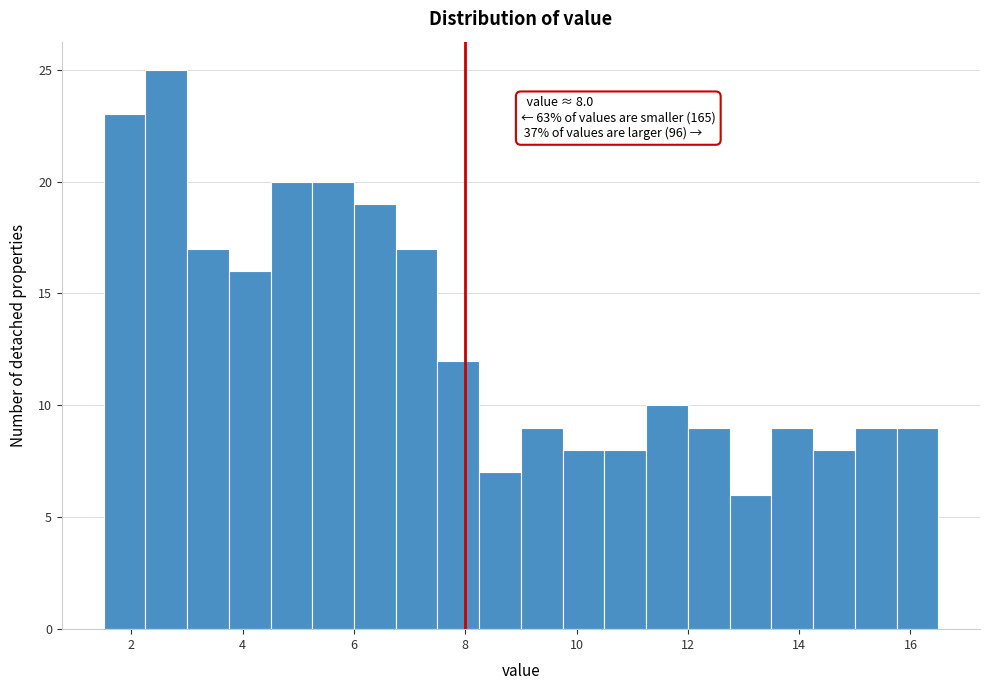

Around what value on the x-axis is the tallest bar? Give the approximate position of its centre, as read against the axis.

2.6